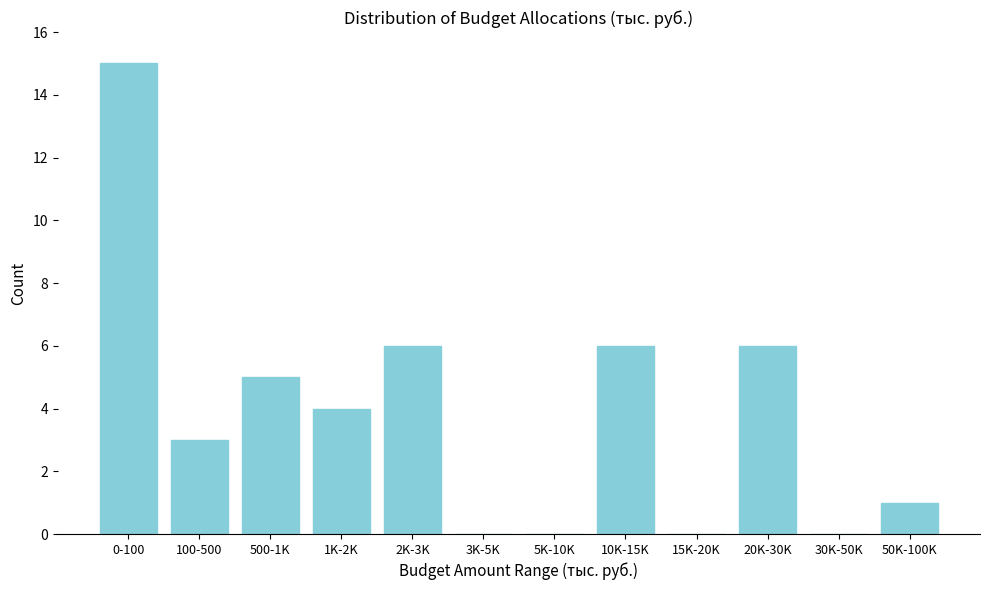

Reading left to right, extract all data points from this chart.

0-100=15	100-500=3	500-1K=5	1K-2K=4	2K-3K=6	3K-5K=0	5K-10K=0	10K-15K=6	15K-20K=0	20K-30K=6	30K-50K=0	50K-100K=1